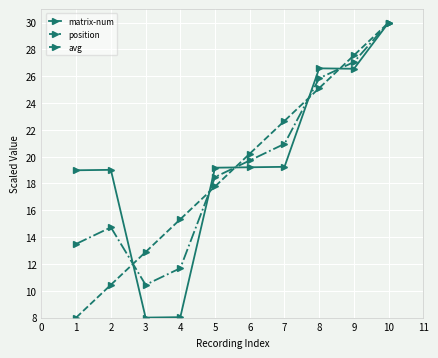

Does the chart have visible grid lines?

Yes